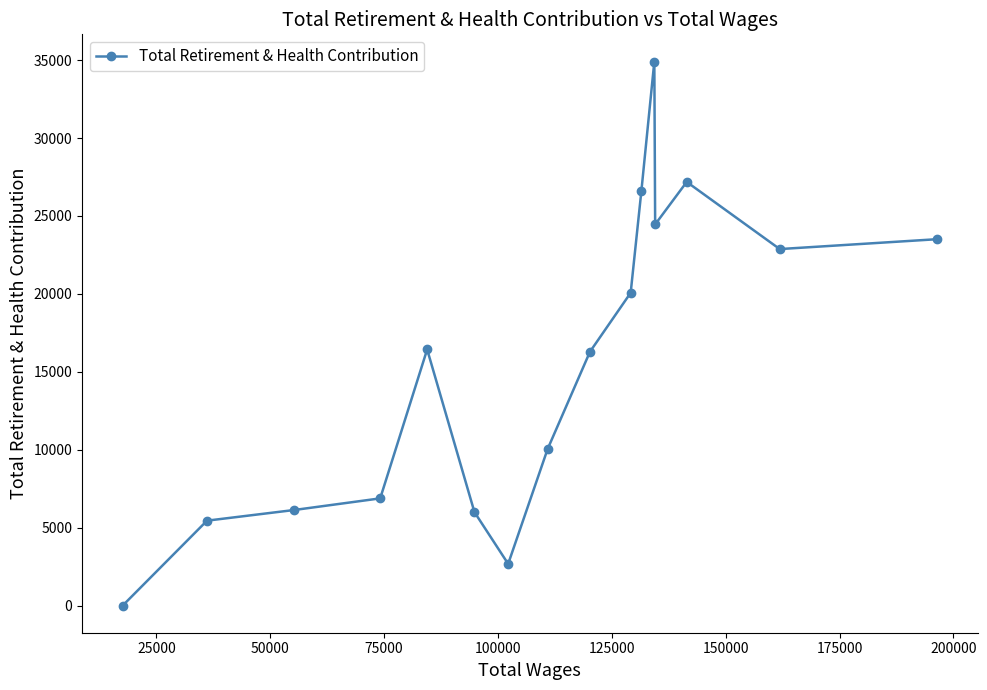

What is the difference between the maximum and minimum values?

34913